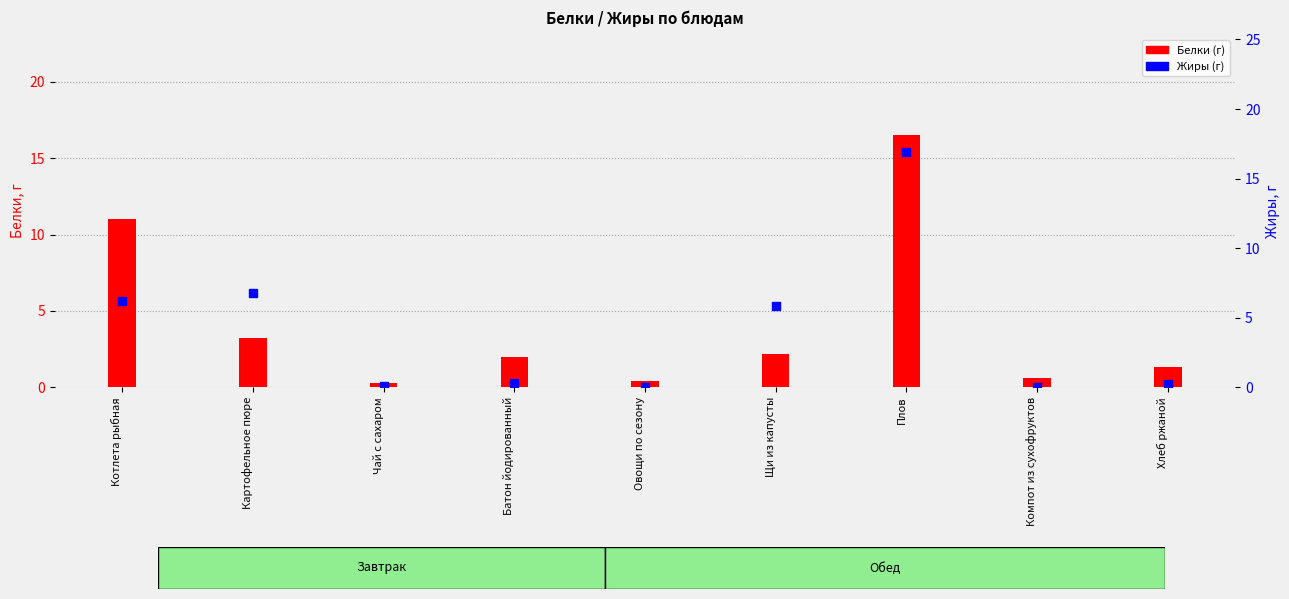

What are all the series names shown in the legend?

Белки (г), Жиры (г)